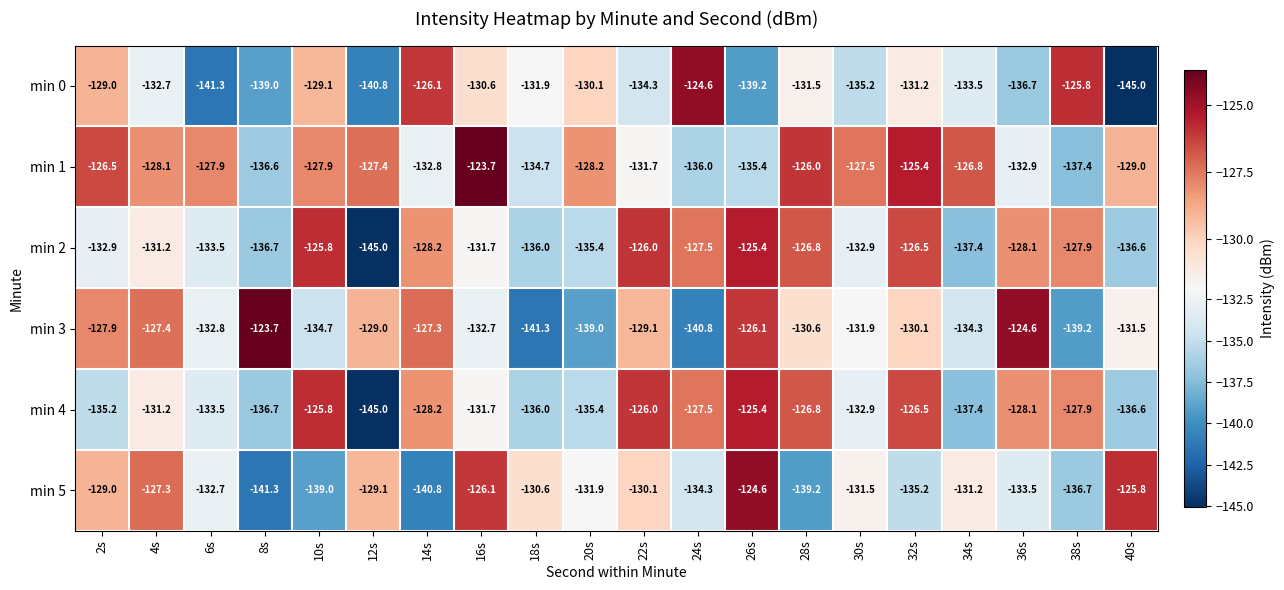

What is the highest value of the min 3 series?

-123.7